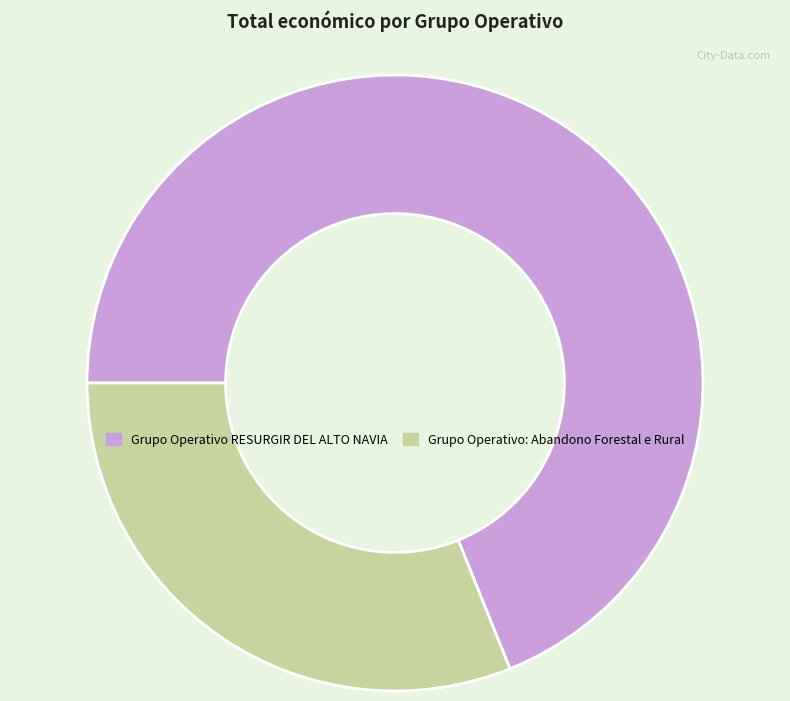

Do Grupo Operativo RESURGIR DEL ALTO NAVIA and Grupo Operativo: Abandono Forestal e Rural together represent more than half of the pie?

Yes